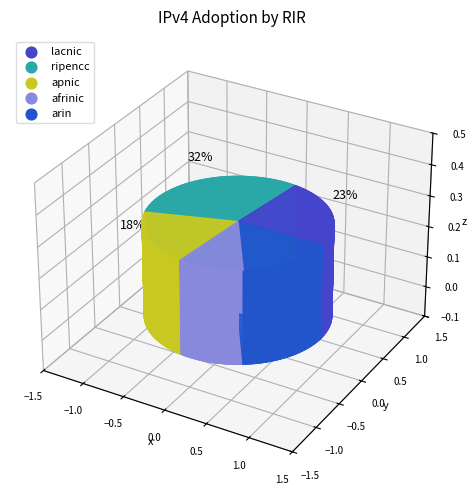

What percentage is the arin slice, to the nearest percent?

16%